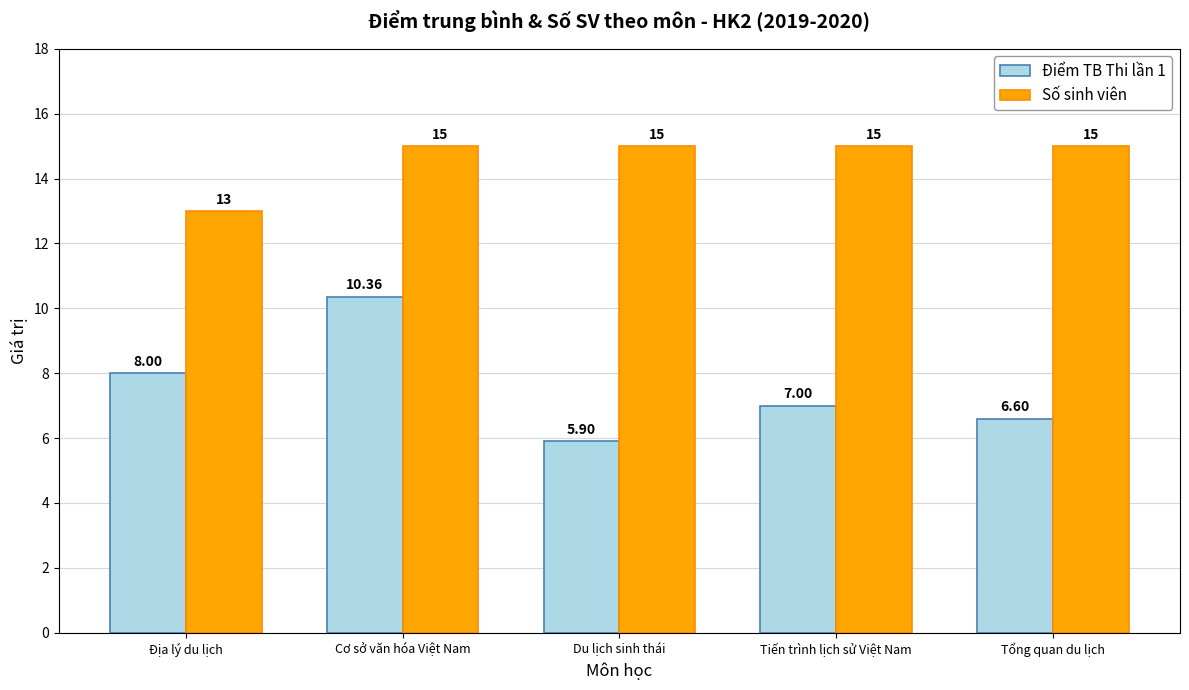

What is the total value across all series at Du lịch sinh thái?

20.9